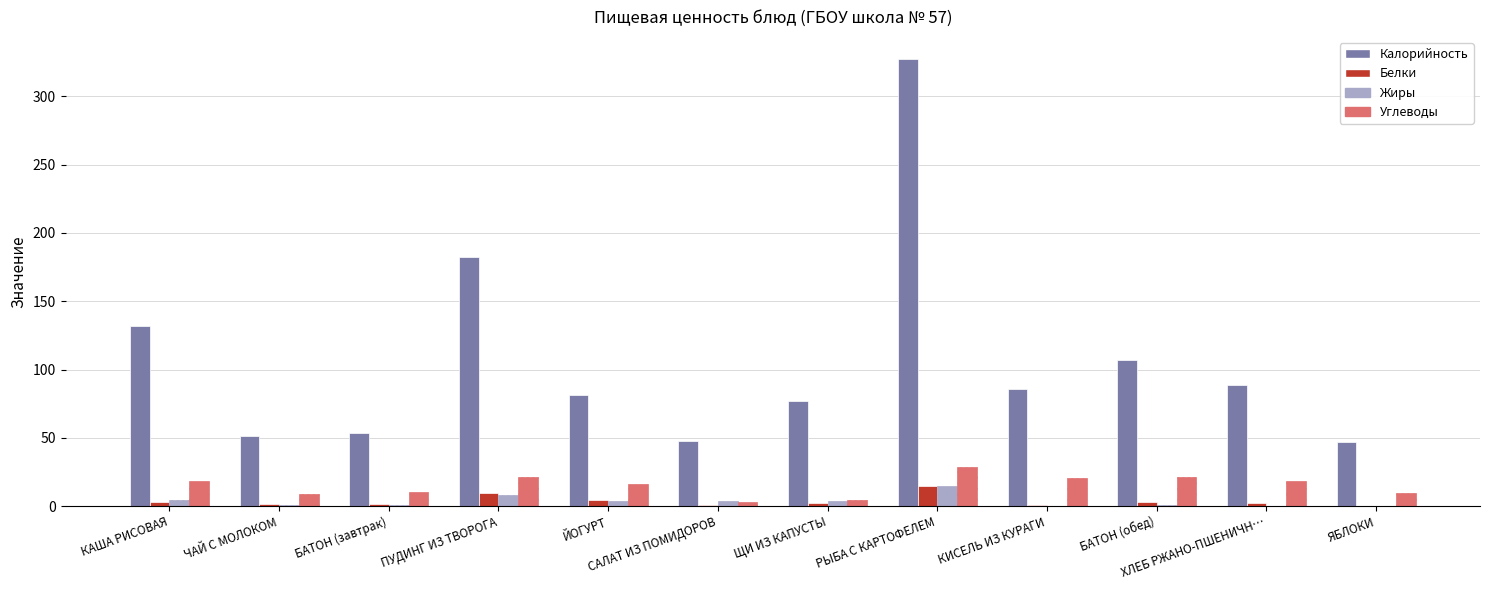

How many distinct data groups are displayed?

4